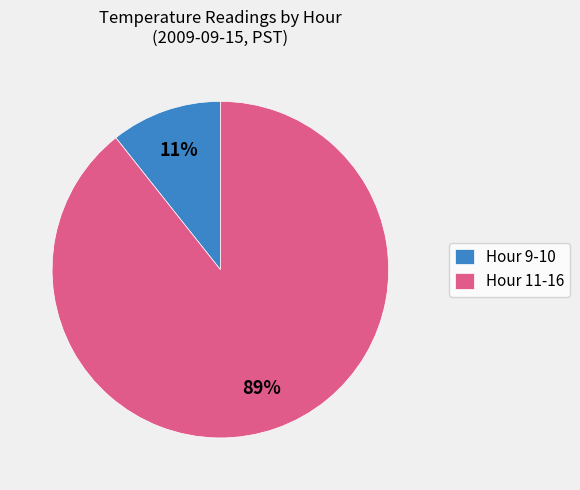

What is the largest slice in the pie chart?

Hour 11-16